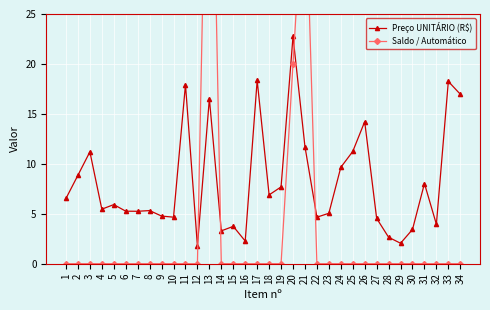

At how many categories does at least one series exceed 30?

2